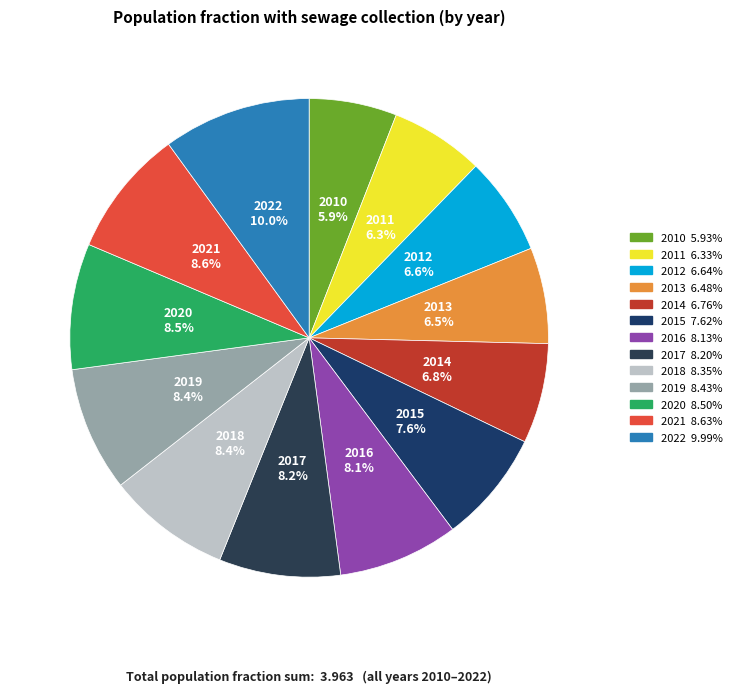

To the nearest percent, what is the combined percentage of 2012 and 2010?

13%